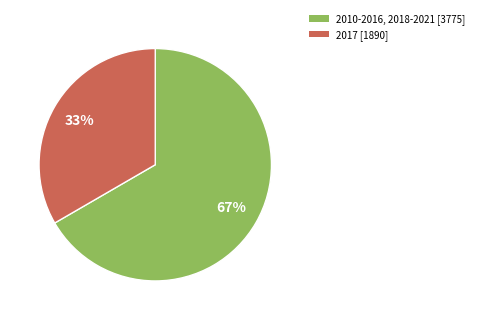

True or false: 2010-2016, 2018-2021 [3775] accounts for 67% of the total.

True